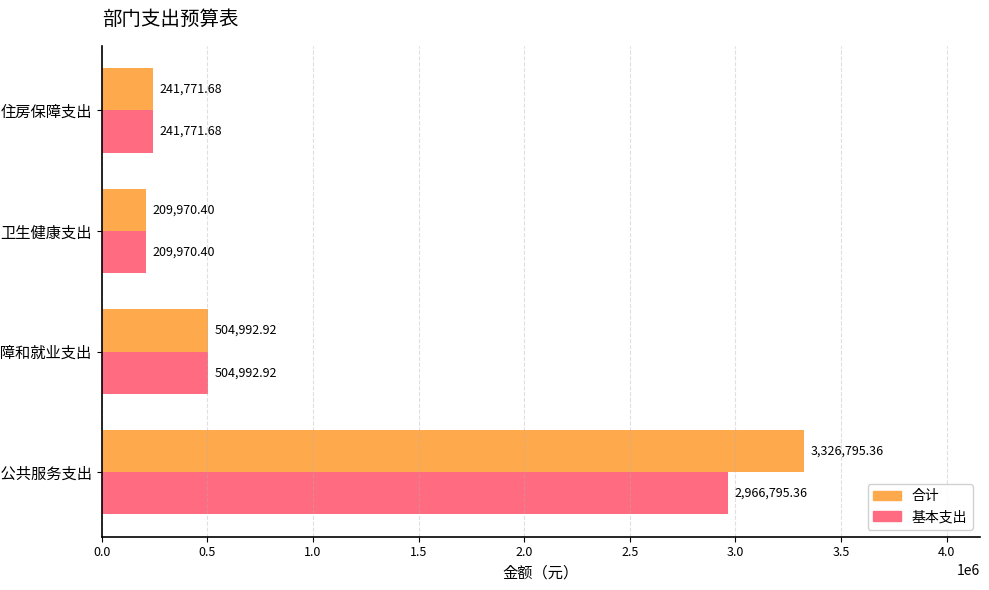

Which series has the largest total across all categories?

合计